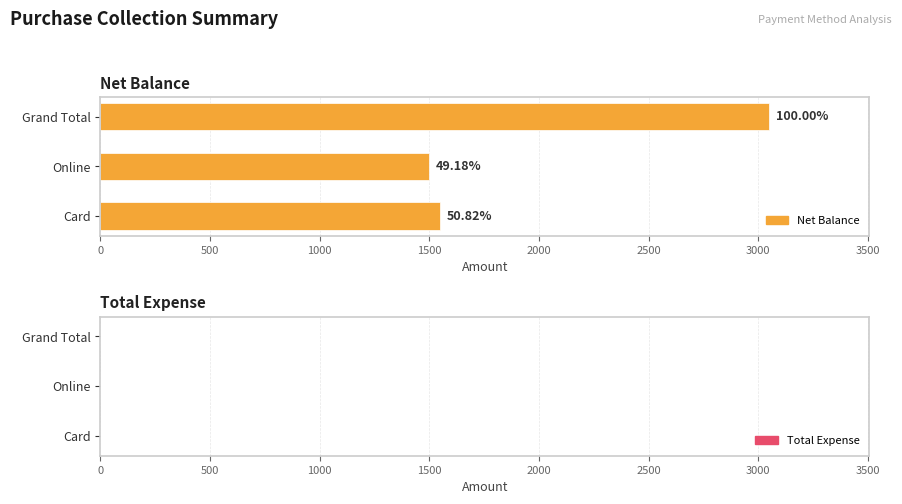

How many bars are there in total?

3